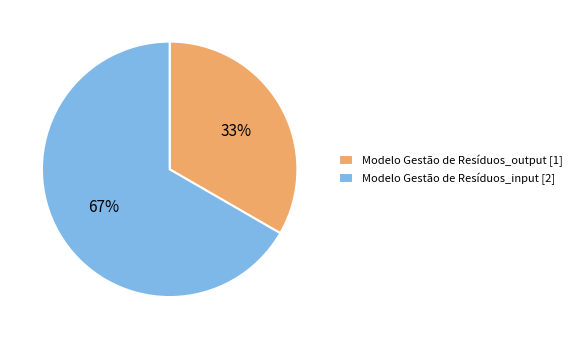

Does Modelo Gestão de Resíduos_input represent more than half of the total?

Yes